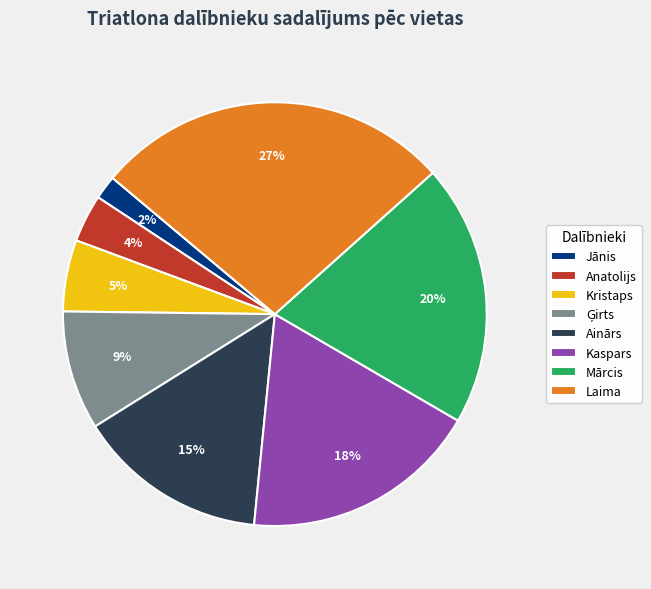

Is the sum of Jānis and Anatolijs greater than half?

No